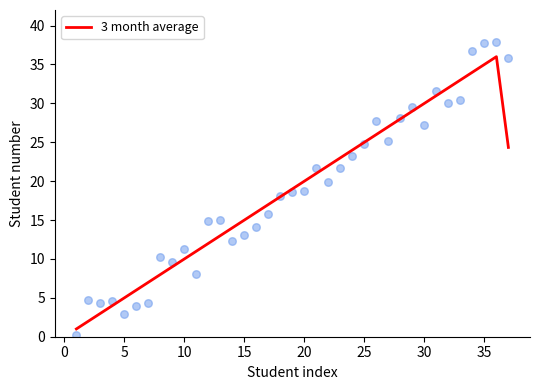

What is the maximum value for 3 month average?

36.0